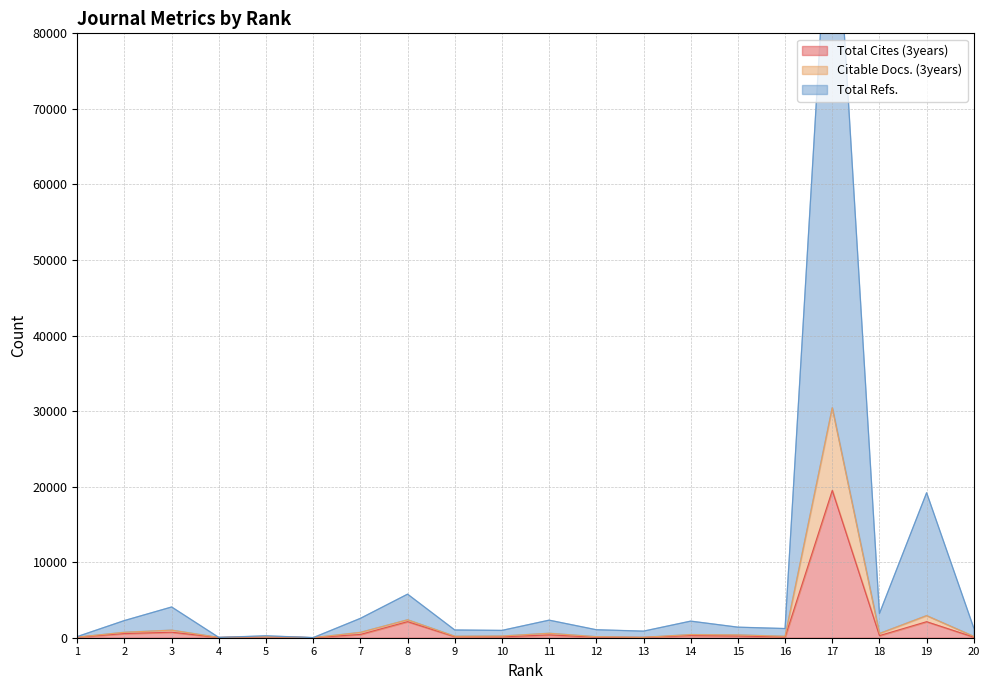

Does the chart have visible grid lines?

Yes